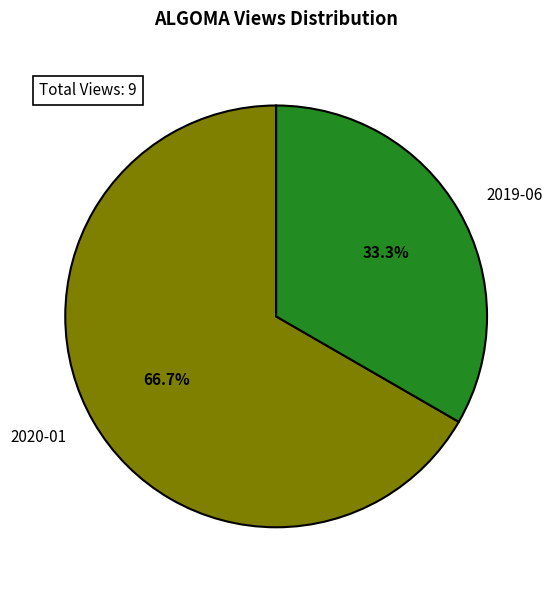

The 2019-06 slice represents 25% of the pie. True or false?

False